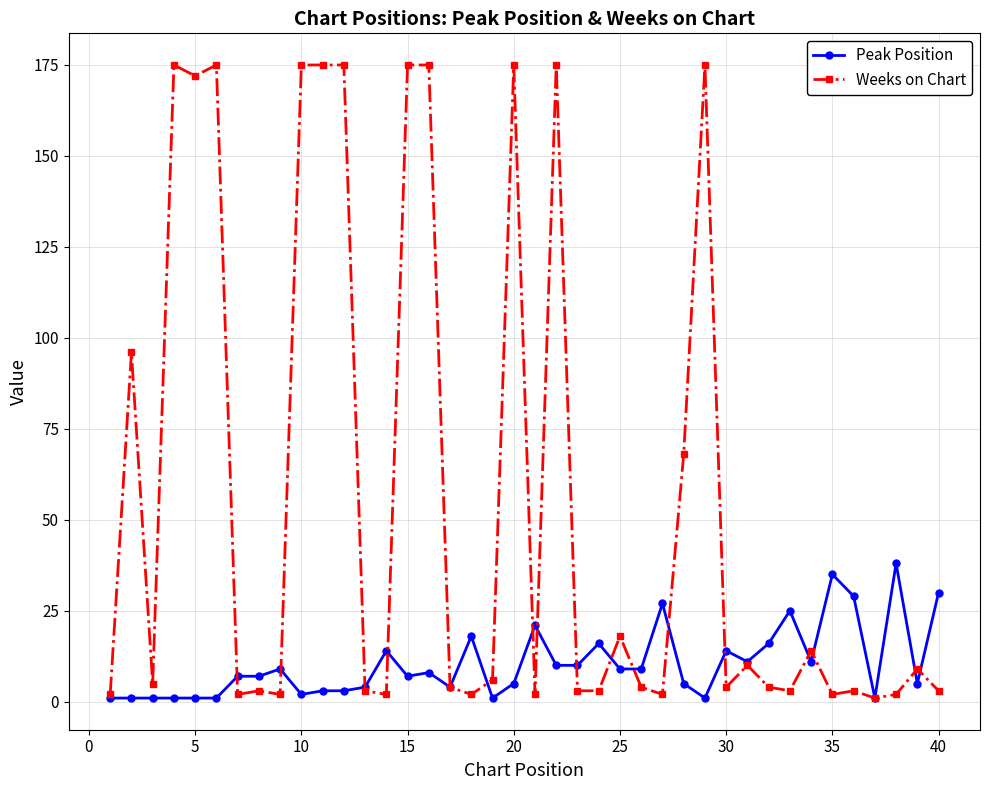

Which series ends up on top after the final intersection of Weeks on Chart and Peak Position?

Peak Position